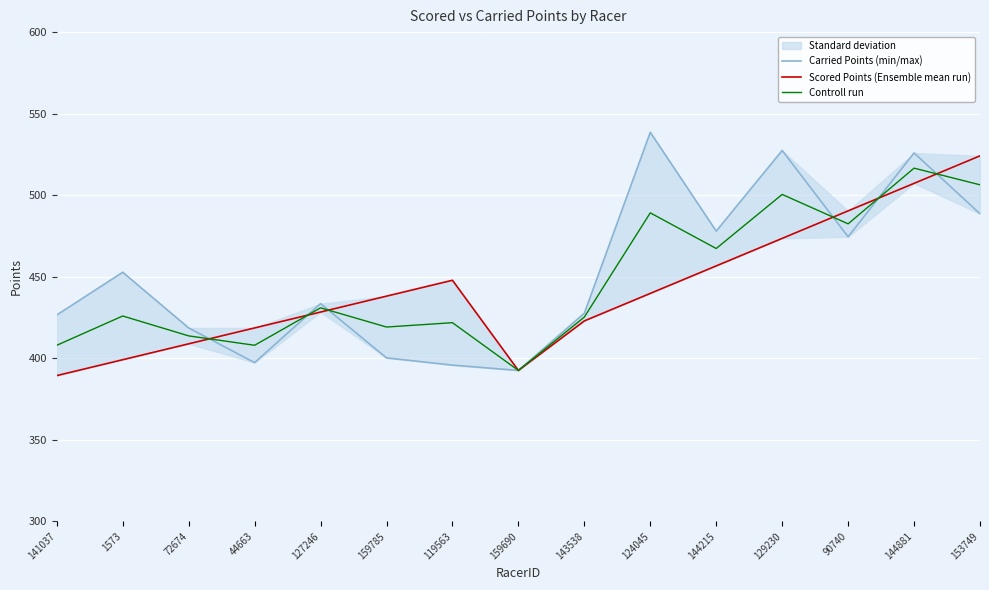

Which category has the lowest value in the Carried Points (min/max) series?

159690